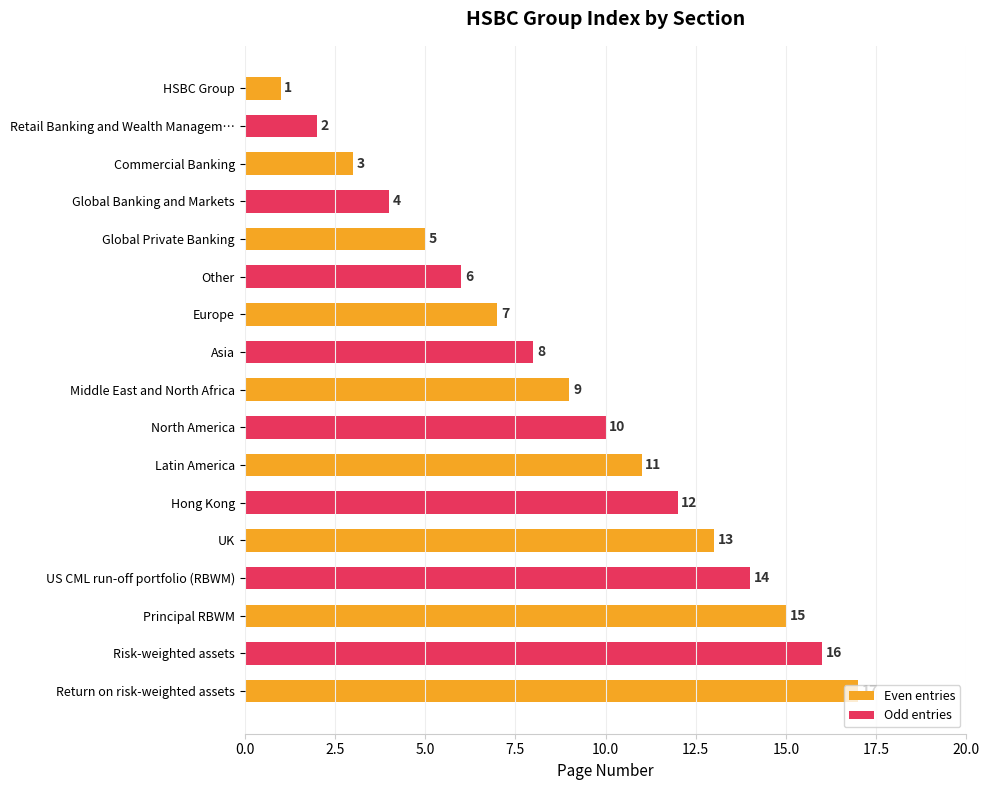

Reading left to right, what are all the values shown in this chart?

1	2	3	4	5	6	7	8	9	10	11	12	13	14	15	16	17